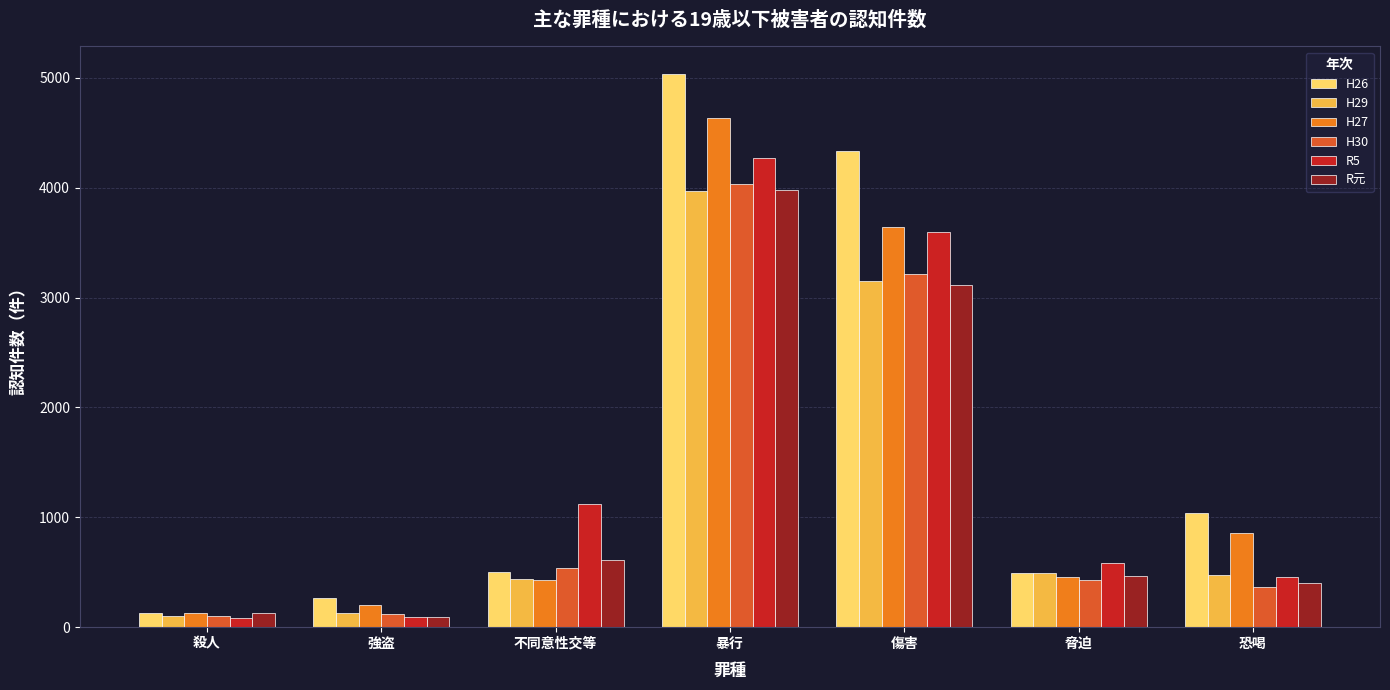

What is the label of the 7th bar from the left?

恐喝